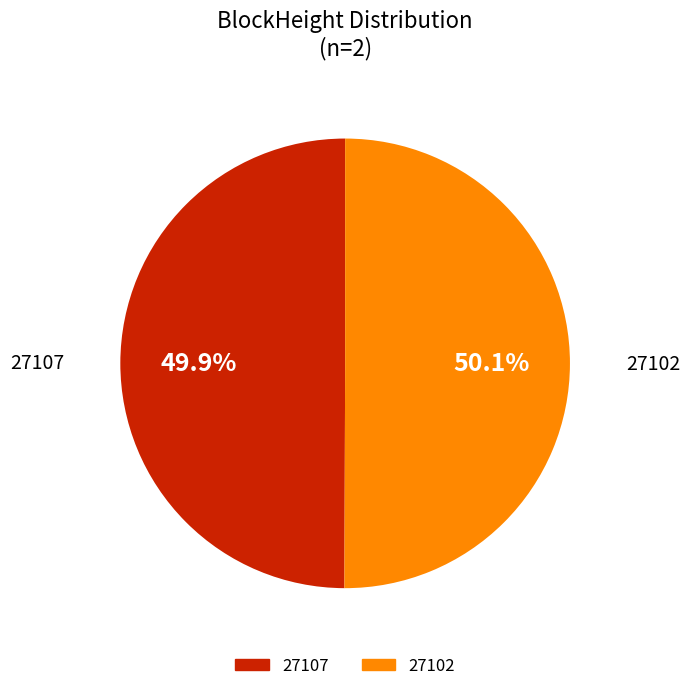

Count the number of slices in the pie.

2